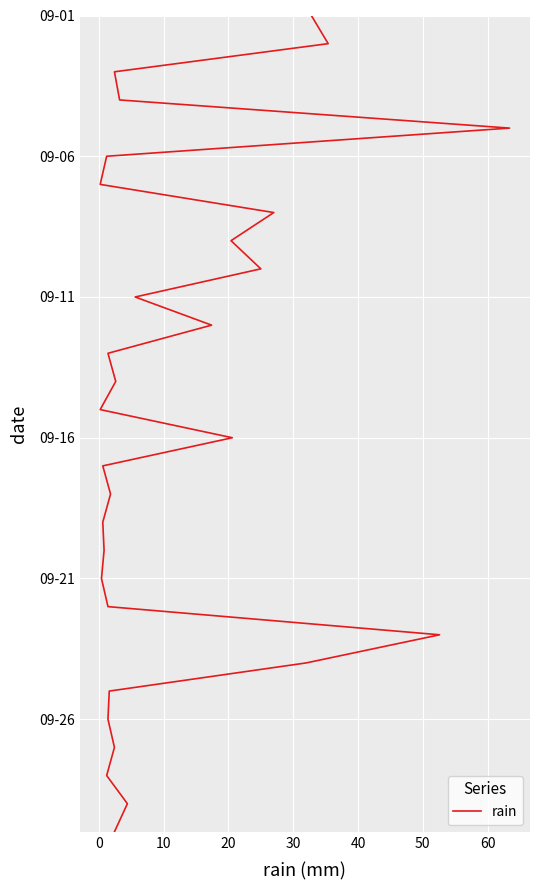

True or false: there are more than 2 points higher than both neighbors.

False